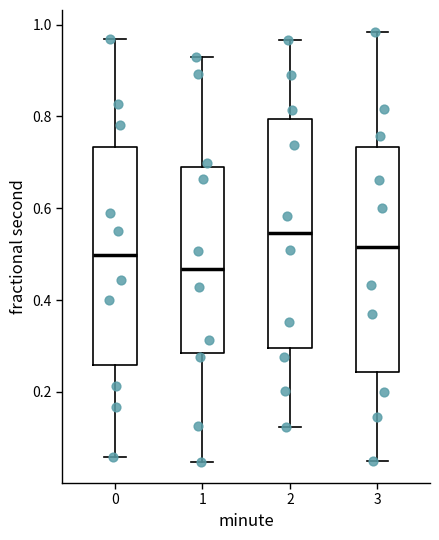

Reading left to right, transcribe this box plot: for each box, give where its median line is, the range the box spans, and where its two whiskers end, as read against the y-axis. The values are not printed on the chart, so give them approximately, as read against the axis.

0: median 0.50, box 0.26 to 0.74, whiskers 0.06 to 0.96
1: median 0.46, box 0.28 to 0.68, whiskers 0.04 to 0.92
2: median 0.54, box 0.30 to 0.80, whiskers 0.12 to 0.96
3: median 0.52, box 0.24 to 0.74, whiskers 0.06 to 0.98